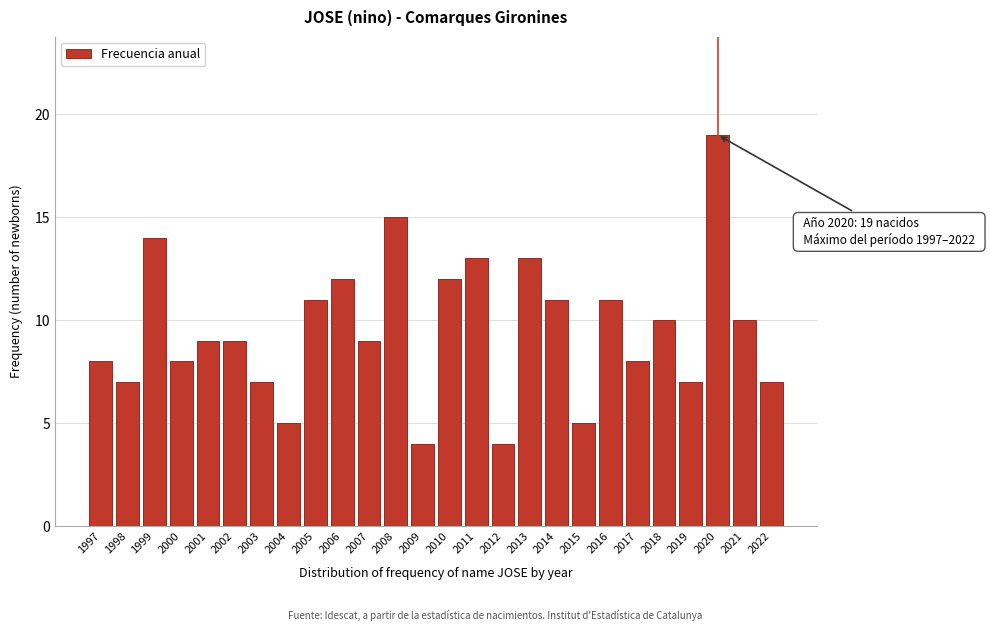

Reading left to right, extract all data points from this chart.

8	7	14	8	9	9	7	5	11	12	9	15	4	12	13	4	13	11	5	11	8	10	7	19	10	7